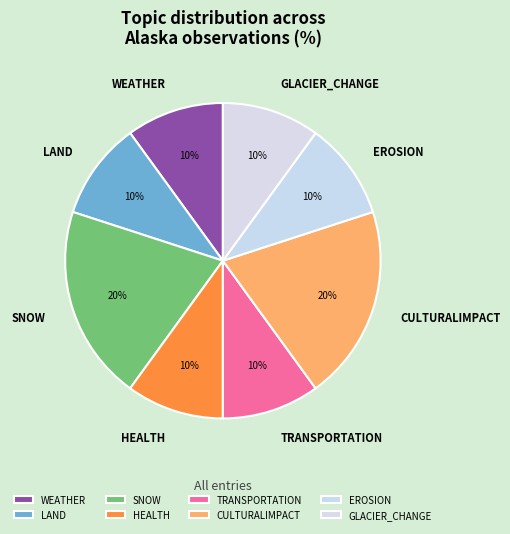

Is it true that EROSION is 10% of the pie?

True